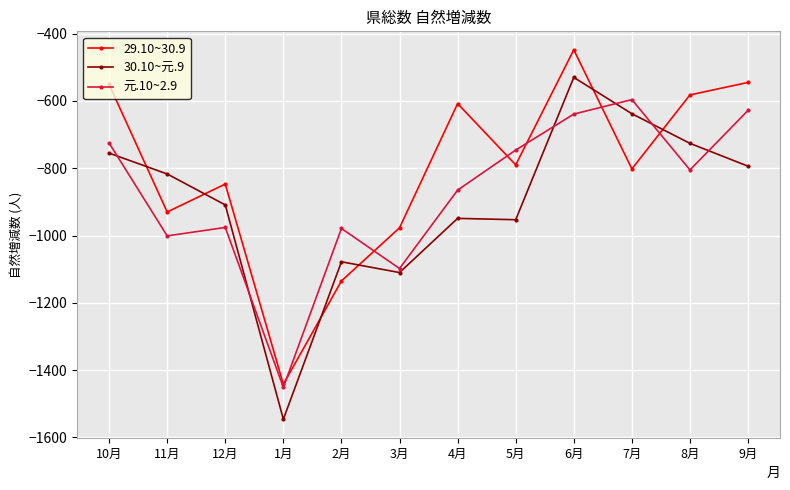

True or false: 30.10~元.9 has a value of -776 at 6月.

False